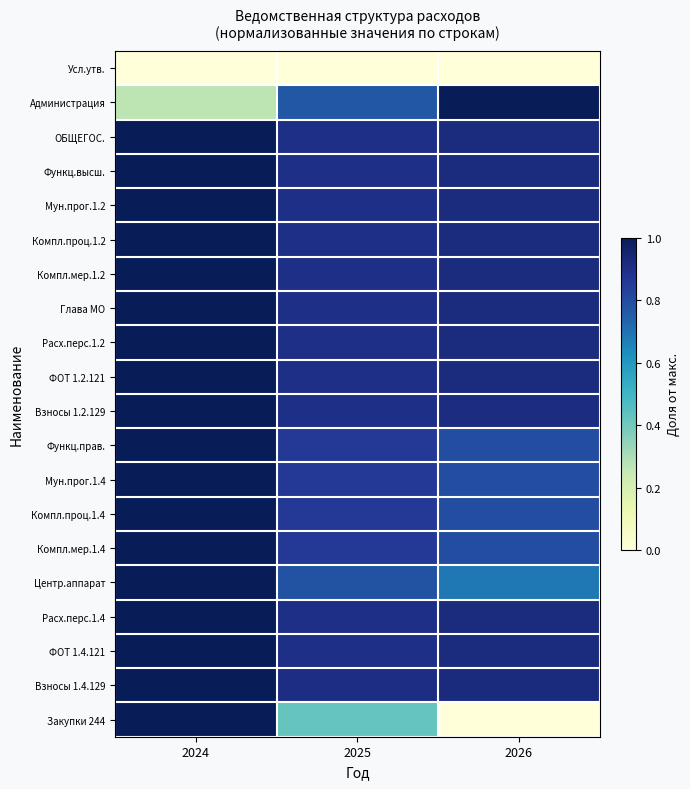

Rank the series at 2024 from highest to lowest value.

ОБЩЕГОС., Функц.высш., Мун.прог.1.2, Компл.проц.1.2, Компл.мер.1.2, Глава МО, Расх.перс.1.2, ФОТ 1.2.121, Взносы 1.2.129, Функц.прав., Мун.прог.1.4, Компл.проц.1.4, Компл.мер.1.4, Центр.аппарат, Расх.перс.1.4, ФОТ 1.4.121, Взносы 1.4.129, Закупки 244, Администрация, Усл.утв.